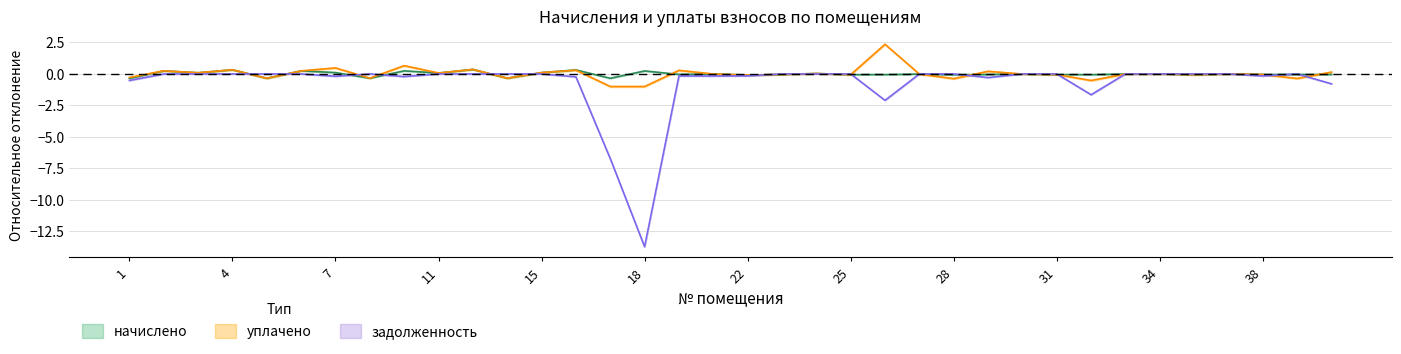

True or false: задолженность (взнос) has a value of -0.1 at 21.

False